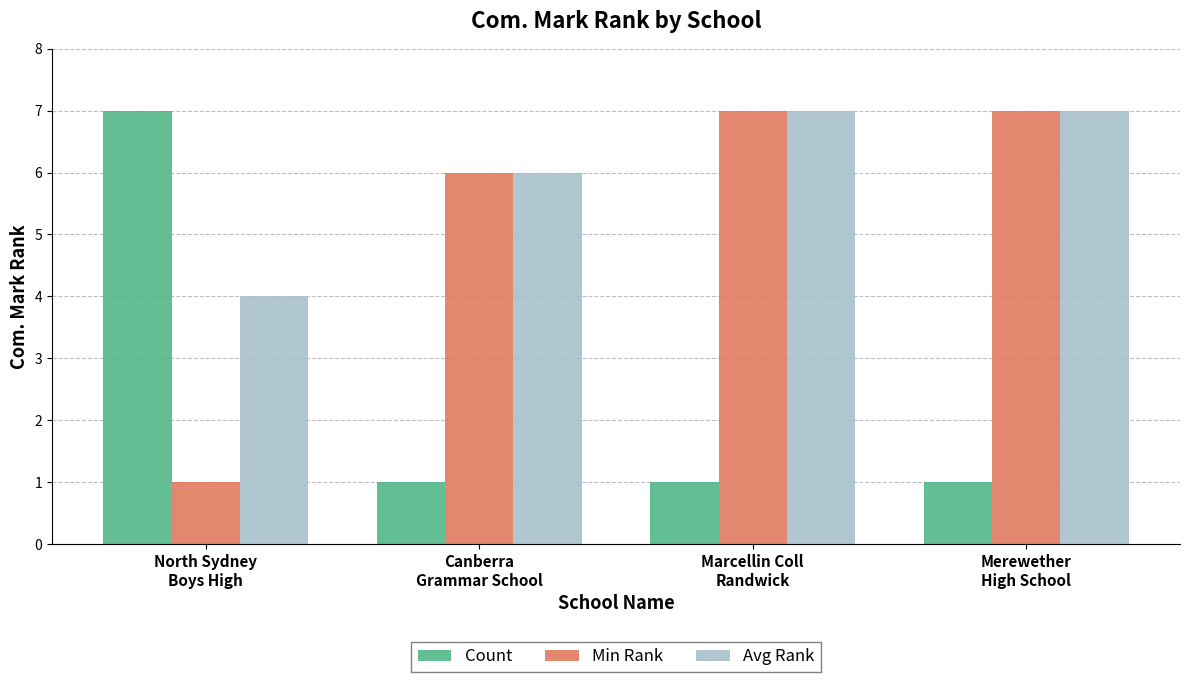

Count the number of data series in this chart.

3